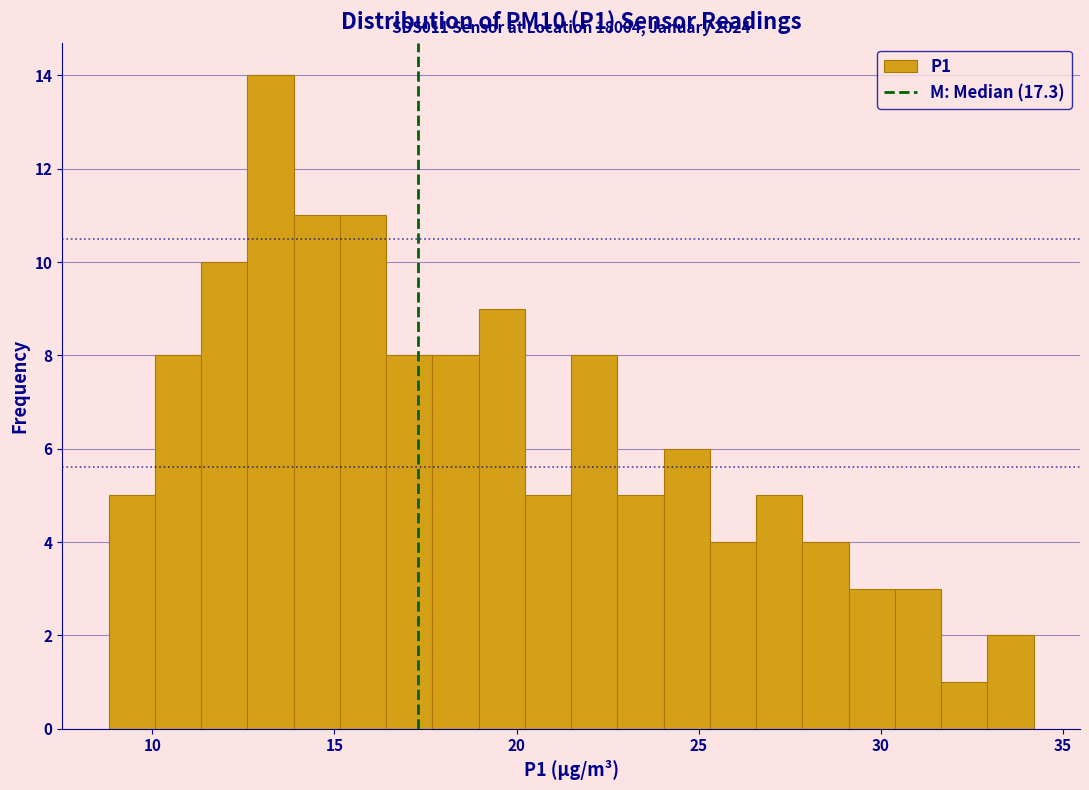

Read against the x-axis, roughly where is the centre of the tallest bar?

13.0